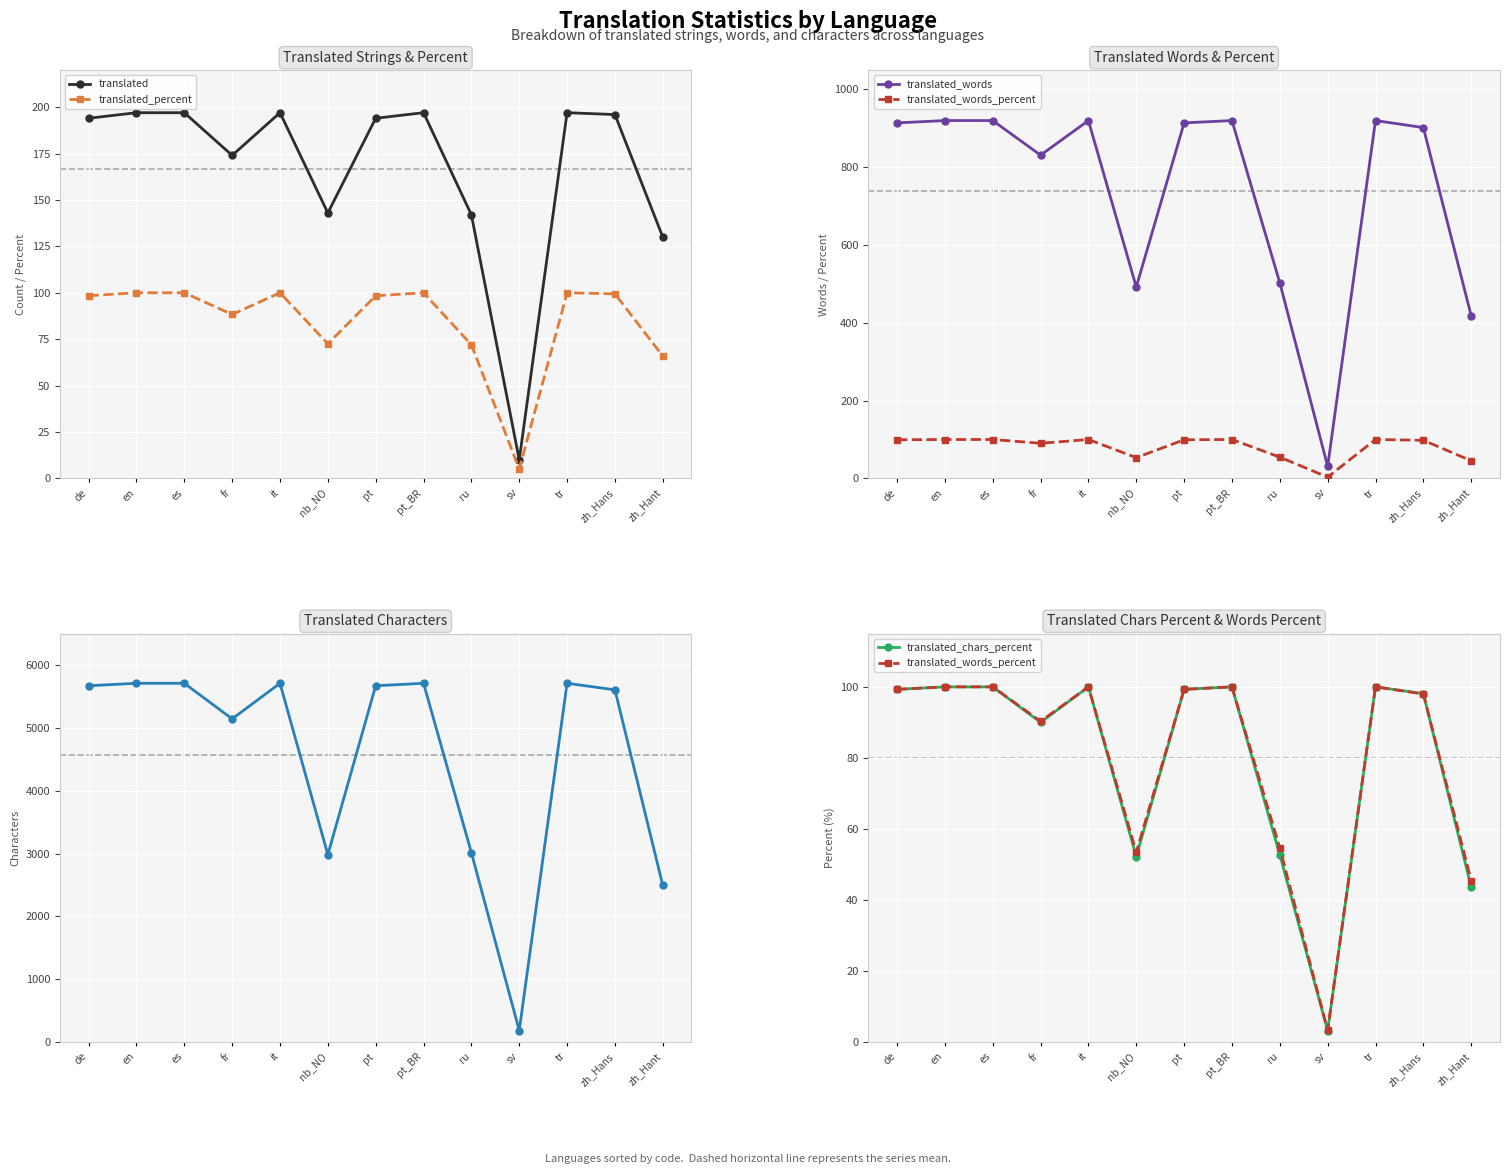

What is the sum of the translated_words_percent values at pt and es?

199.3